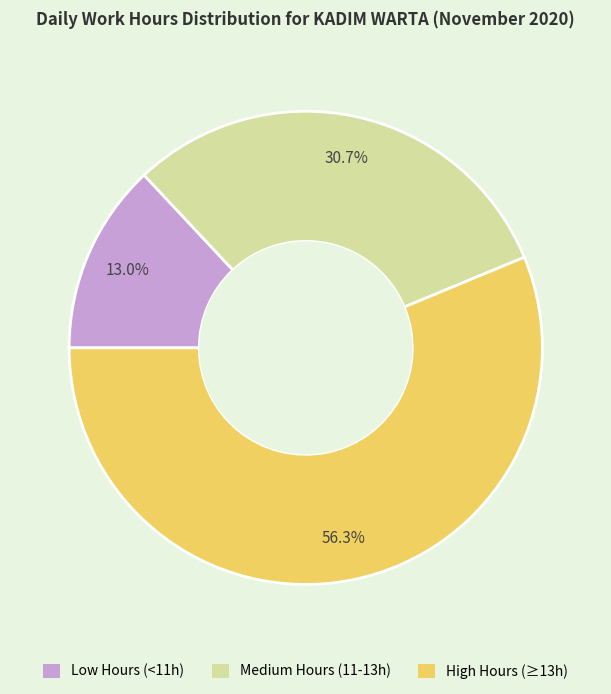

Does any single category account for the majority?

Yes